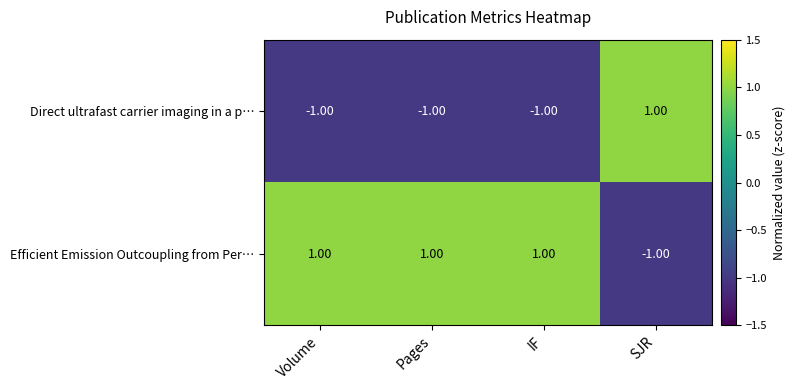

At SJR, list the series in order from largest to smallest.

Direct ultrafast carrier imaging in a p…, Efficient Emission Outcoupling from Per…